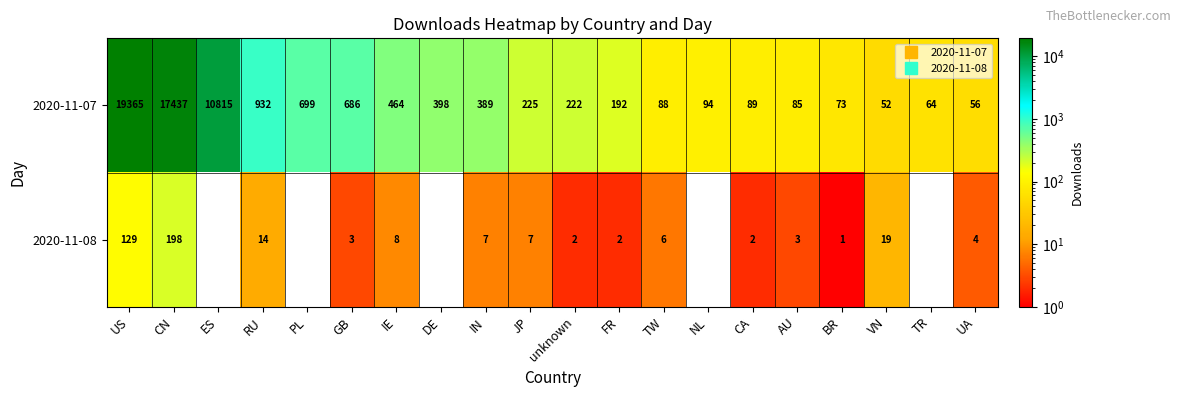

How many values in the 2020-11-07 series exceed 225?

9